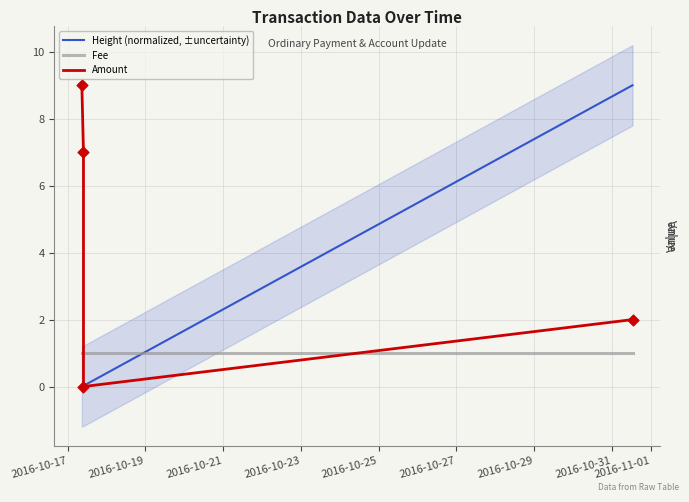

At how many categories does at least one series exceed 7?

2